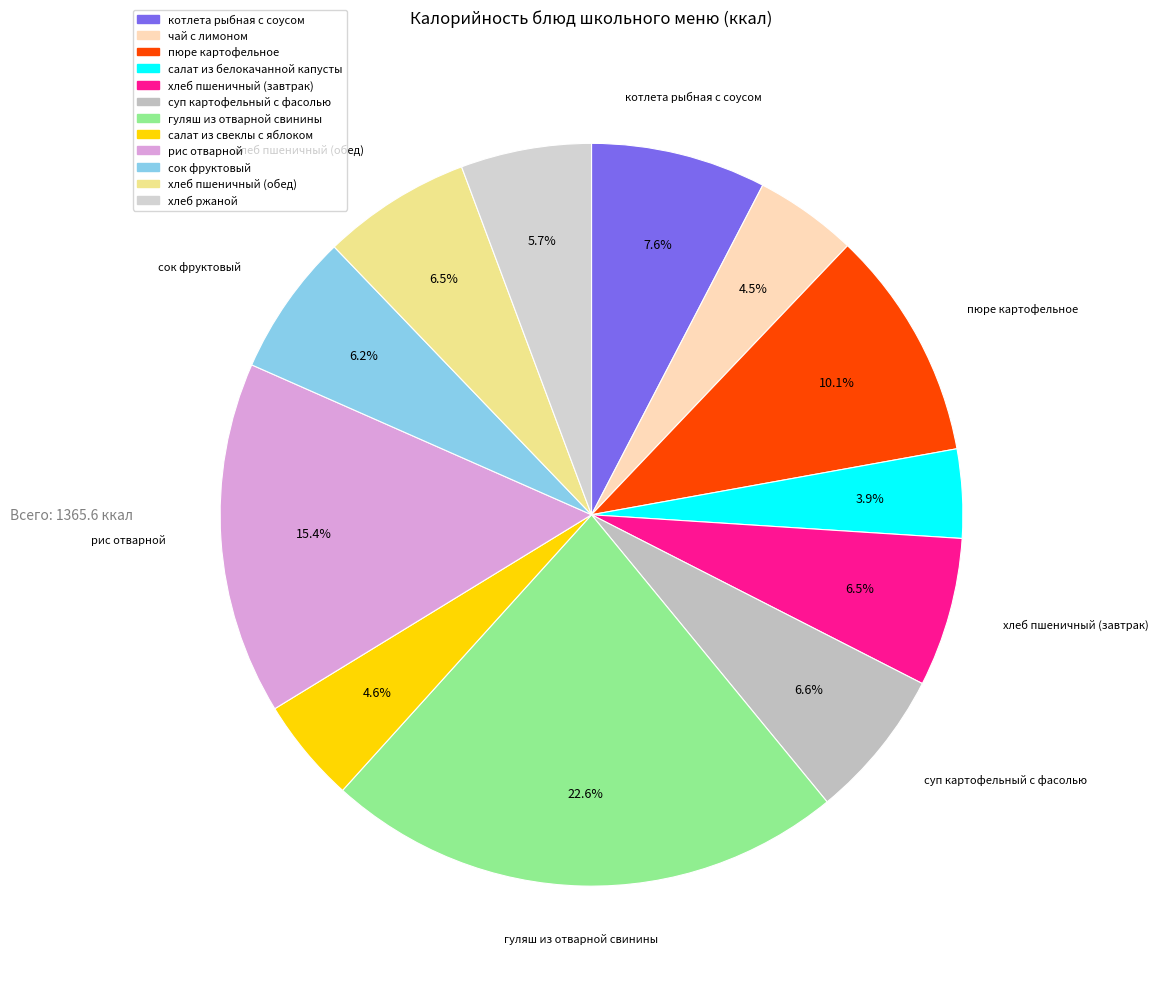

Is the sum of котлета рыбная с соусом and рис отварной greater than half?

No